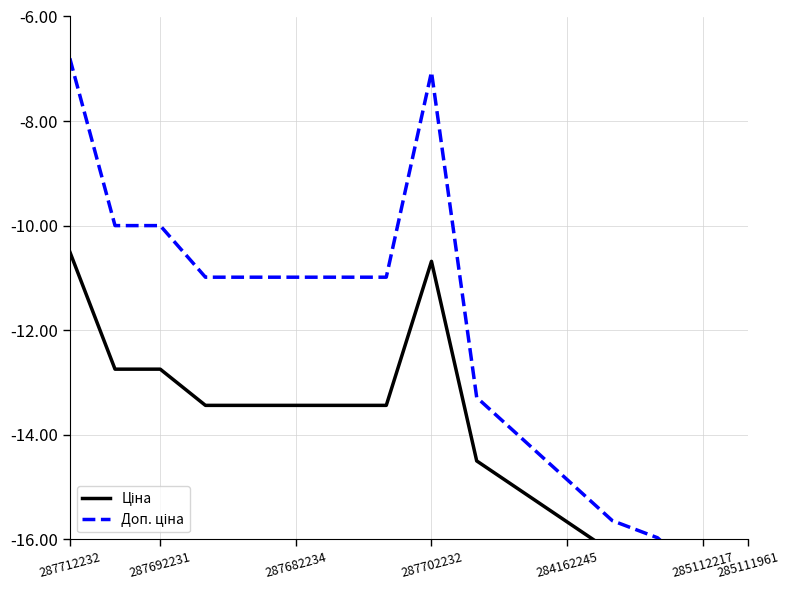

What is the value of the Доп. ціна point at the 13th from the left?

-15.6